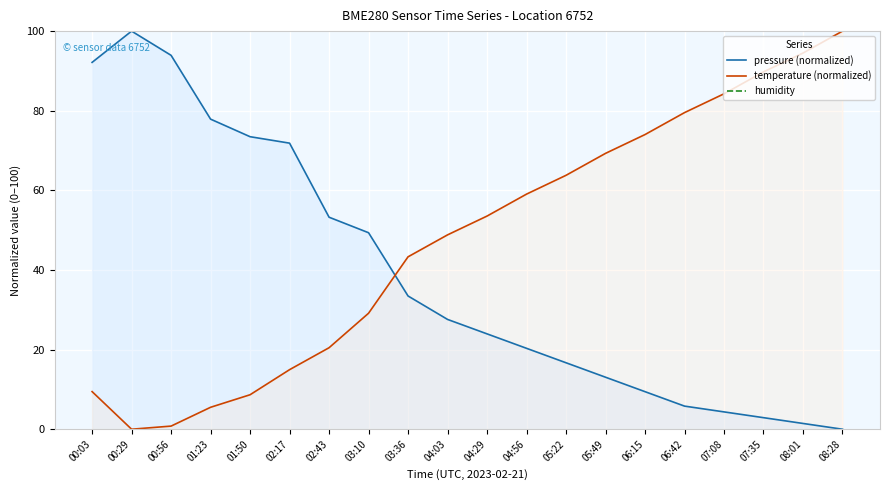

Which series has the largest total across all categories?

humidity